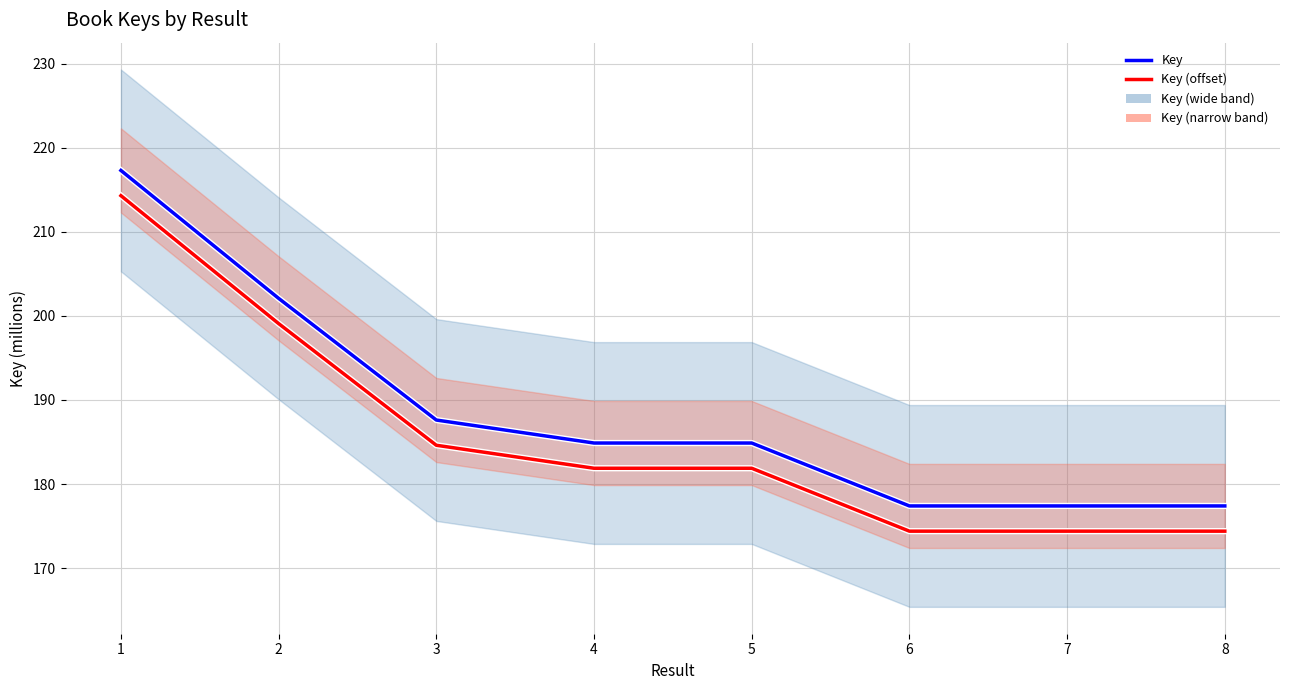

What is the value of the Key (offset) point at the 1st from the left?

214.3